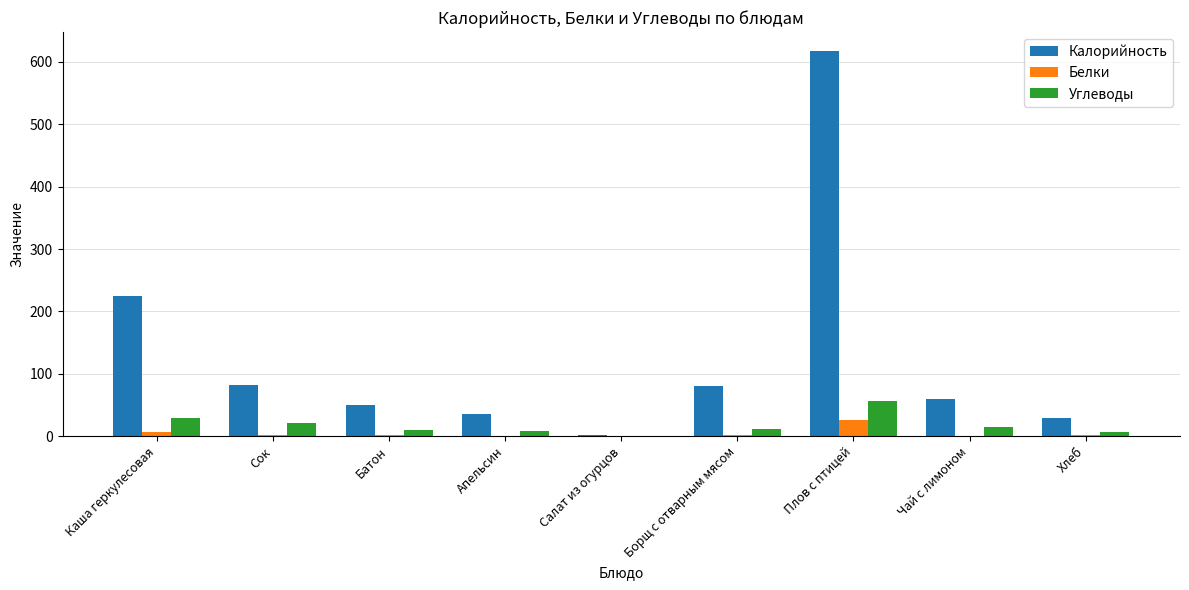

At which category does the chart reach its peak across all series?

Плов с птицей